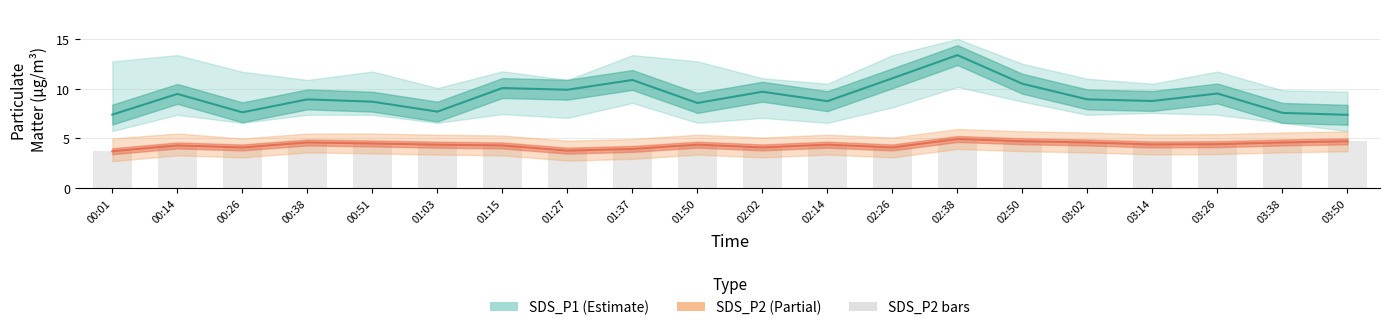

At which category is the sum across all series the highest?

02:38